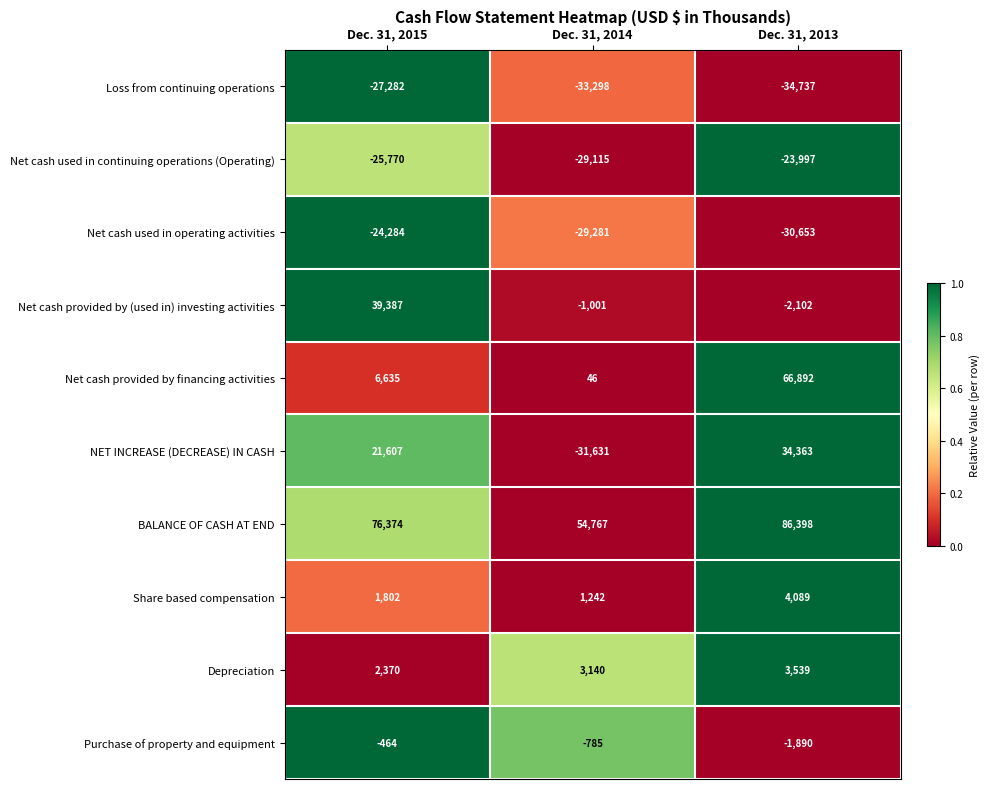

Reading right to left, transcribe all the data shown in this chart.

Loss from continuing operations: Dec. 31, 2013=-34737	Dec. 31, 2014=-33298	Dec. 31, 2015=-27282
Net cash used in continuing operations (Operating): Dec. 31, 2013=-23997	Dec. 31, 2014=-29115	Dec. 31, 2015=-25770
Net cash used in operating activities: Dec. 31, 2013=-30653	Dec. 31, 2014=-29281	Dec. 31, 2015=-24284
Net cash provided by (used in) investing activities: Dec. 31, 2013=-2102	Dec. 31, 2014=-1001	Dec. 31, 2015=39387
Net cash provided by financing activities: Dec. 31, 2013=66892	Dec. 31, 2014=46	Dec. 31, 2015=6635
NET INCREASE (DECREASE) IN CASH: Dec. 31, 2013=34363	Dec. 31, 2014=-31631	Dec. 31, 2015=21607
BALANCE OF CASH AT END: Dec. 31, 2013=86398	Dec. 31, 2014=54767	Dec. 31, 2015=76374
Share based compensation: Dec. 31, 2013=4089	Dec. 31, 2014=1242	Dec. 31, 2015=1802
Depreciation: Dec. 31, 2013=3539	Dec. 31, 2014=3140	Dec. 31, 2015=2370
Purchase of property and equipment: Dec. 31, 2013=-1890	Dec. 31, 2014=-785	Dec. 31, 2015=-464